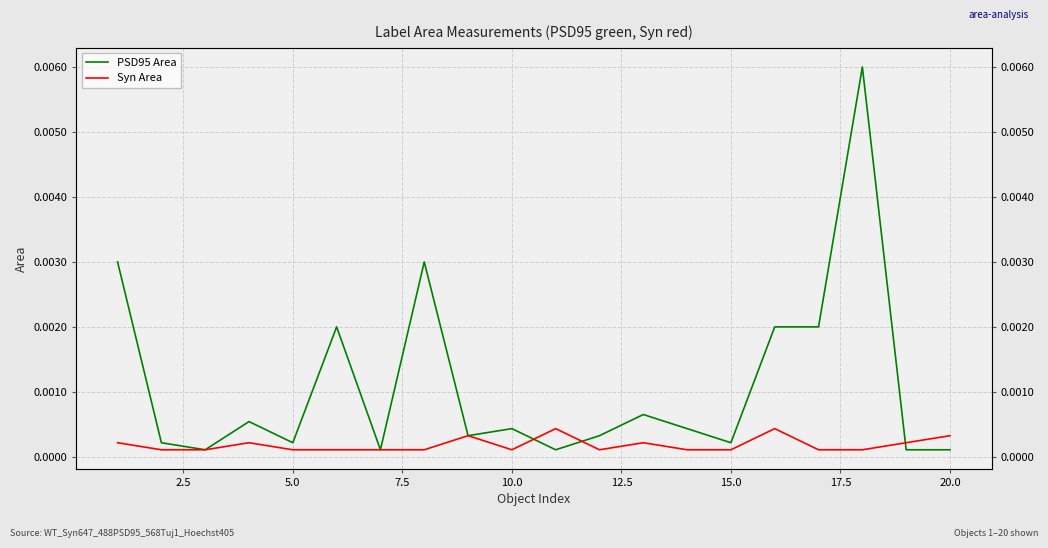

What are all the series names shown in the legend?

PSD95 Area, Syn Area